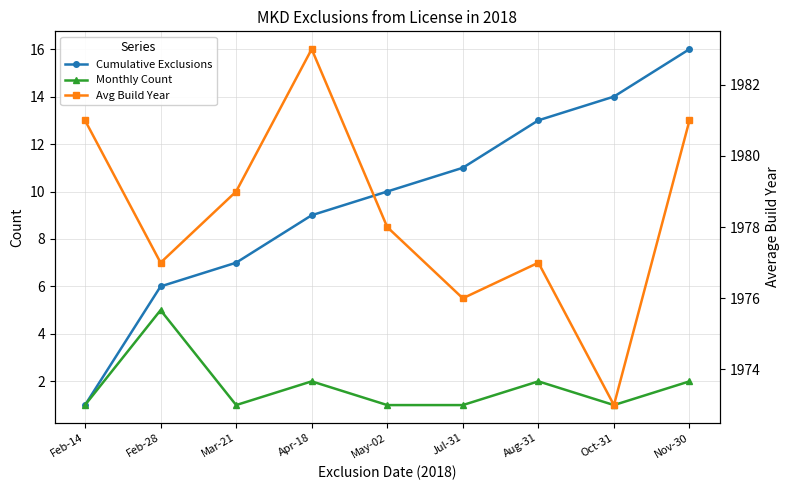

How many values in the Monthly Count series exceed 1?

4